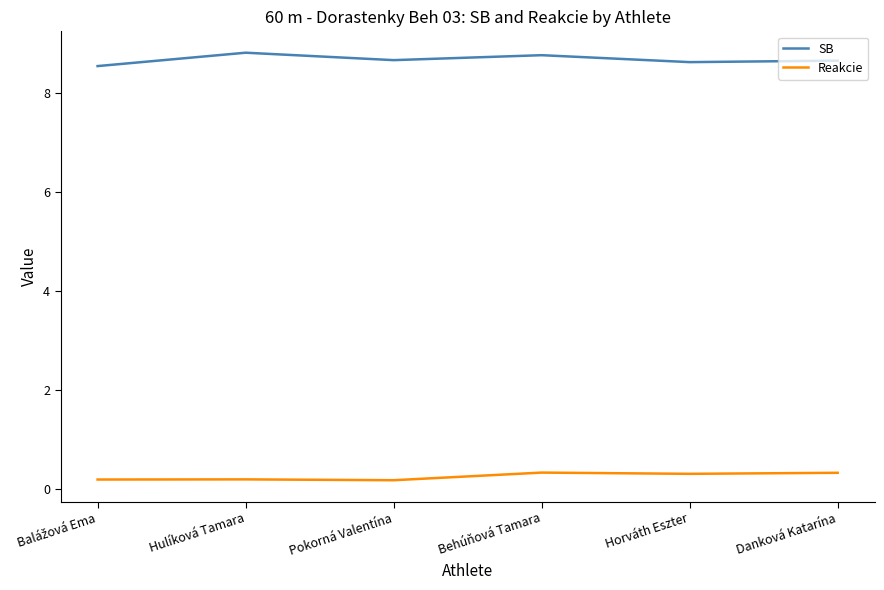

What is the lowest value of the SB series?

8.5